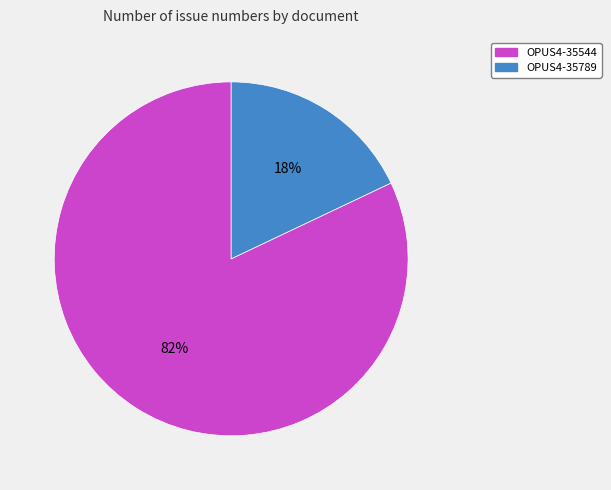

What percentage is the OPUS4-35544 slice, to the nearest percent?

82%